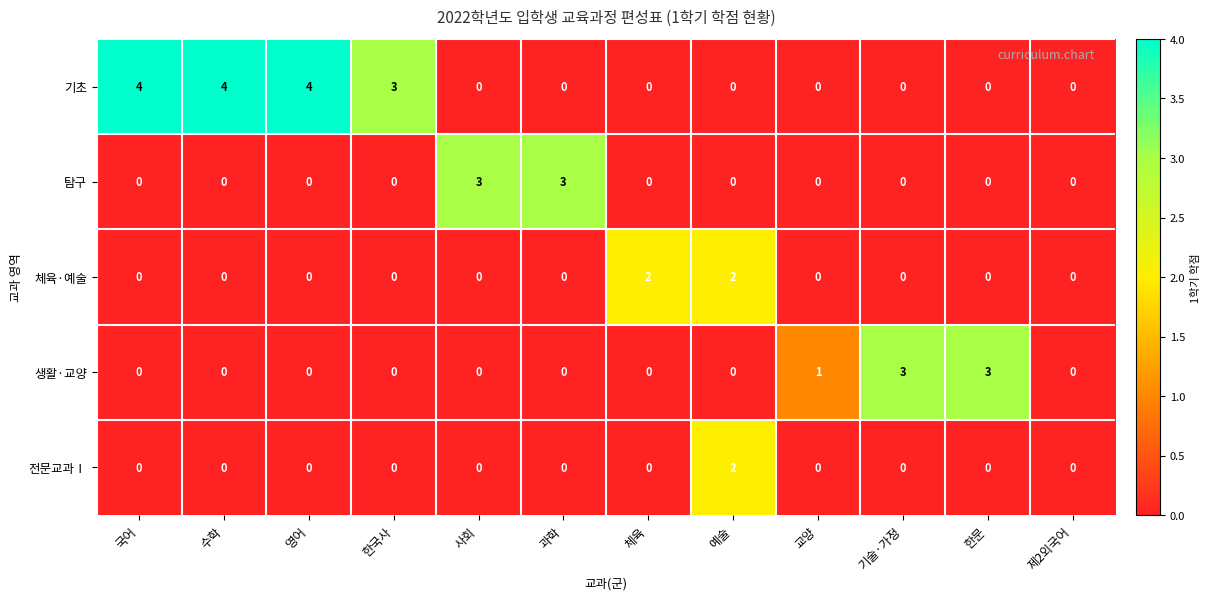

Which series has the largest total across all categories?

기초